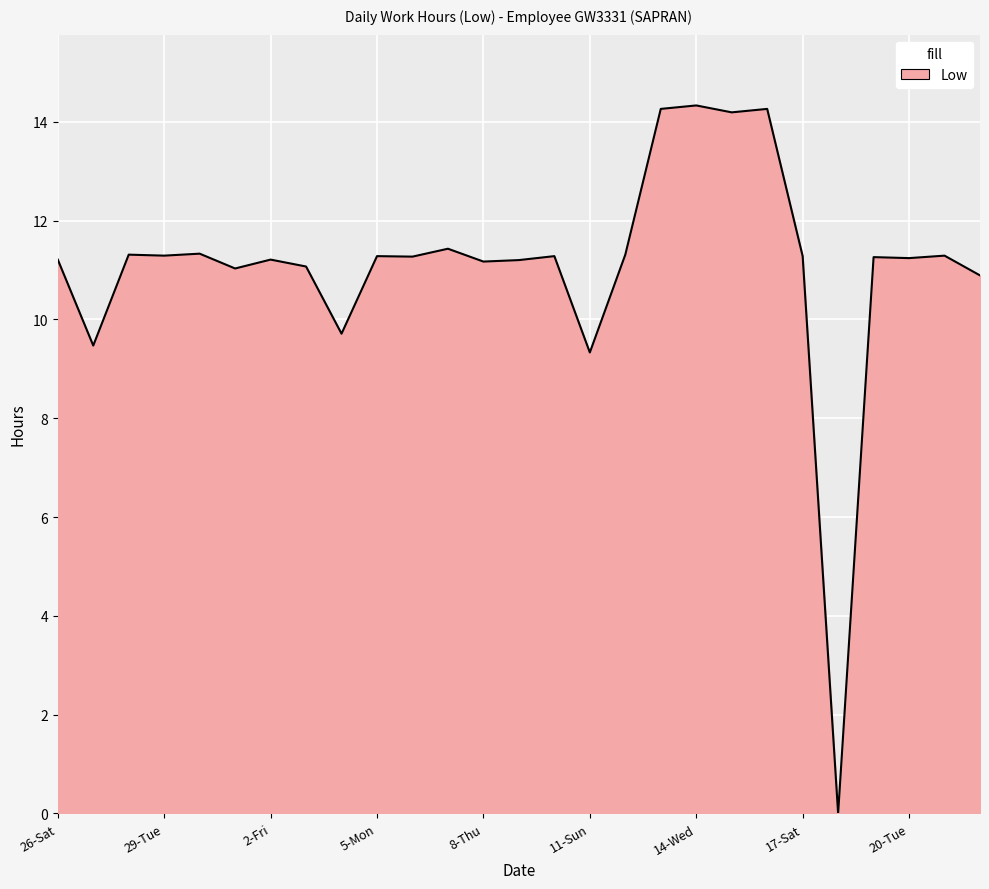

What is the difference between the maximum and minimum values?

14.3